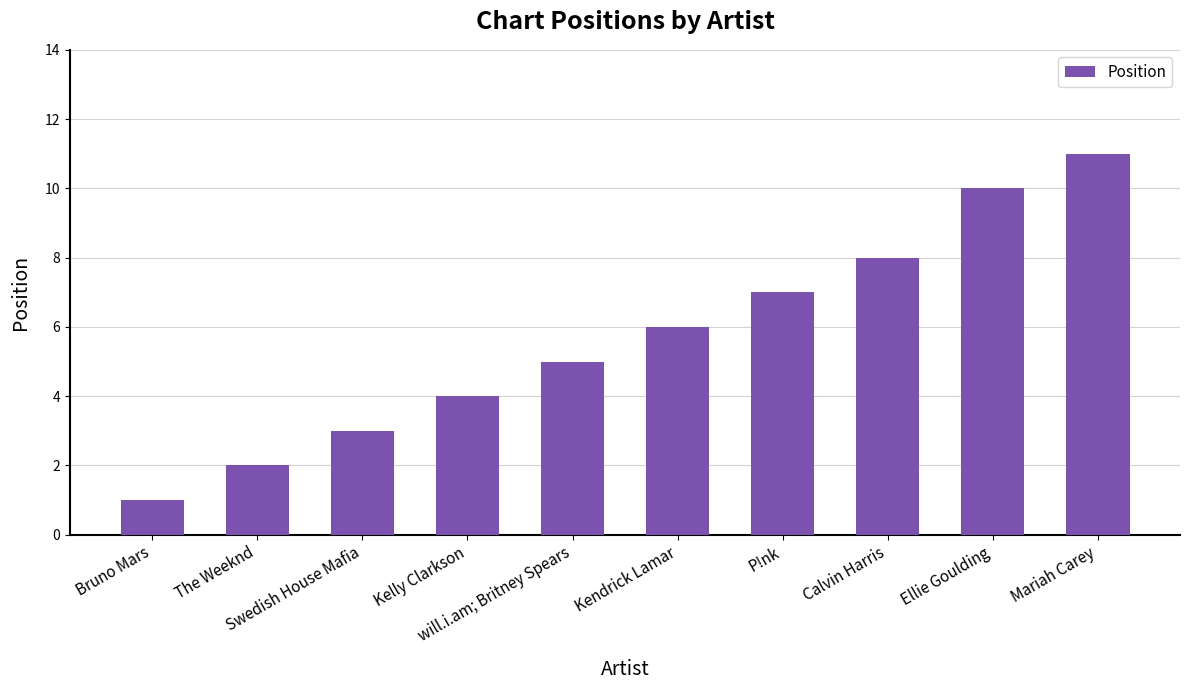

Between Swedish House Mafia and The Weeknd, which is larger?

Swedish House Mafia